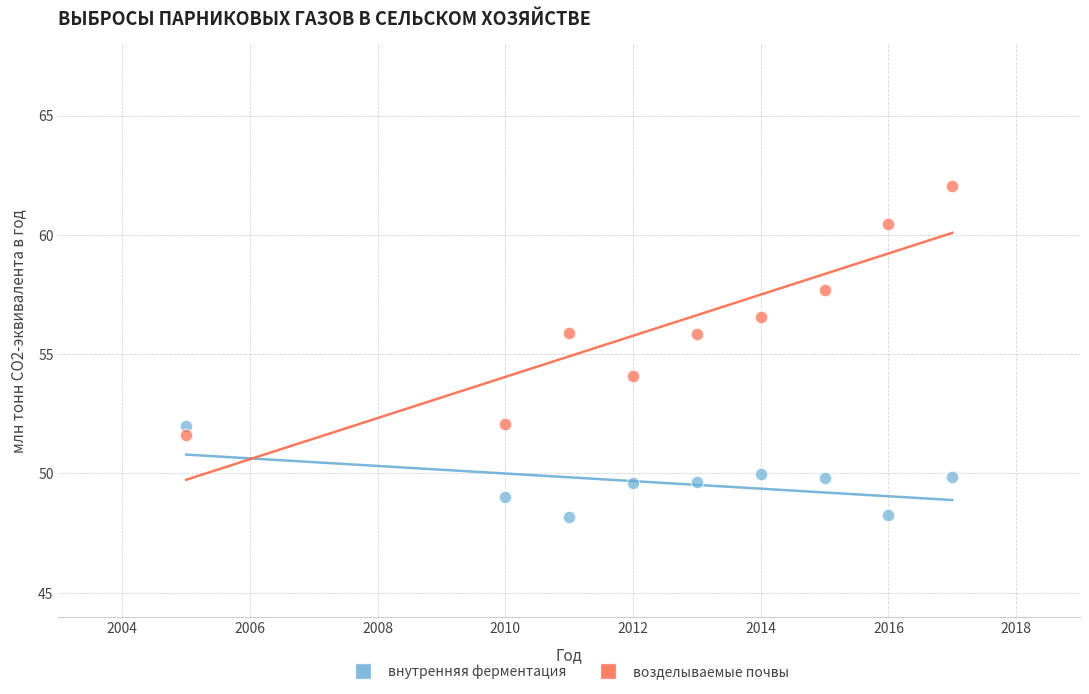

Across all data points, what is the range of Y values (max minus min)?

13.9